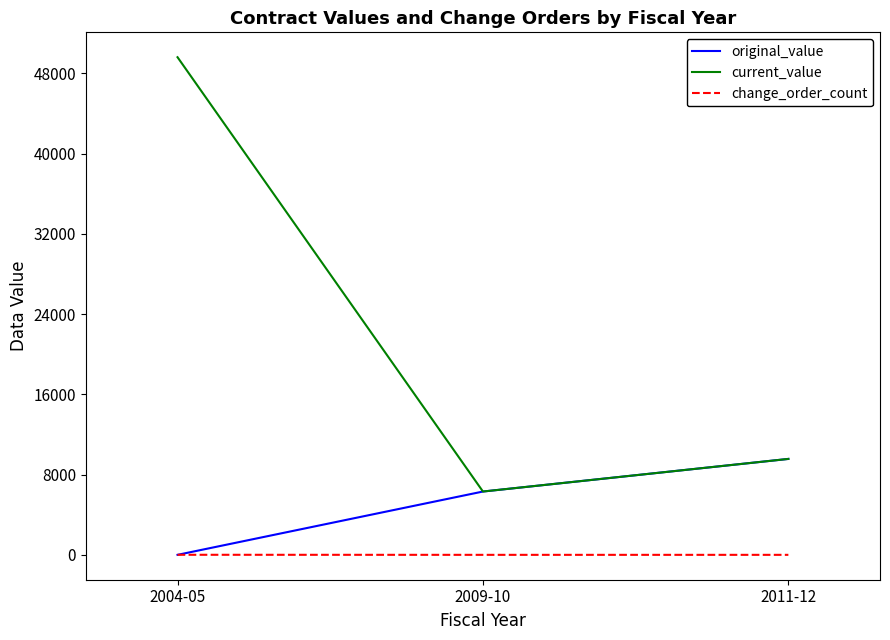

What is the sum of the current_value values at 2004-05 and 2009-10?

55916.1